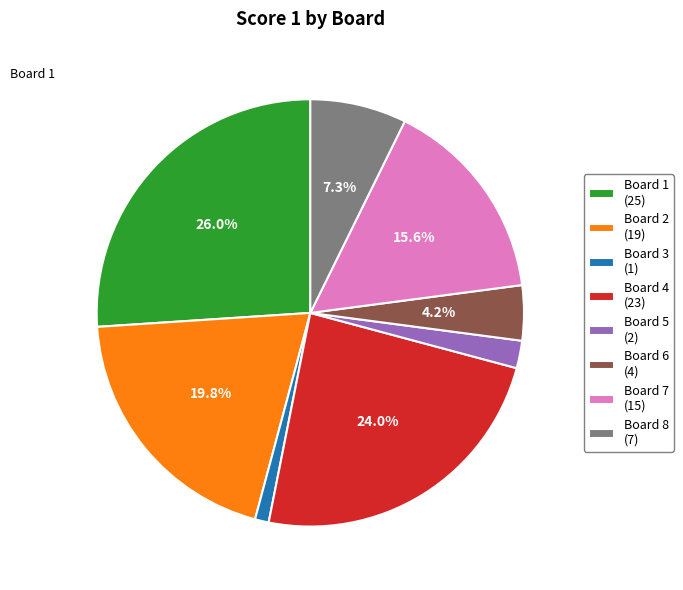

What is the ratio of the value at Board 7 (15) to the value at Board 1 (25)?

0.6